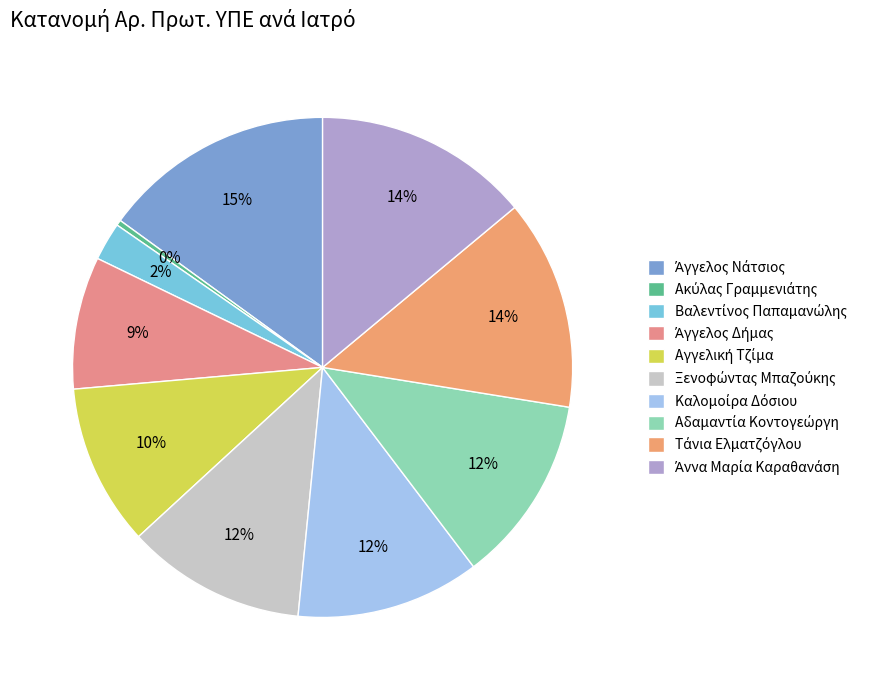

How many slices are in this pie chart?

10